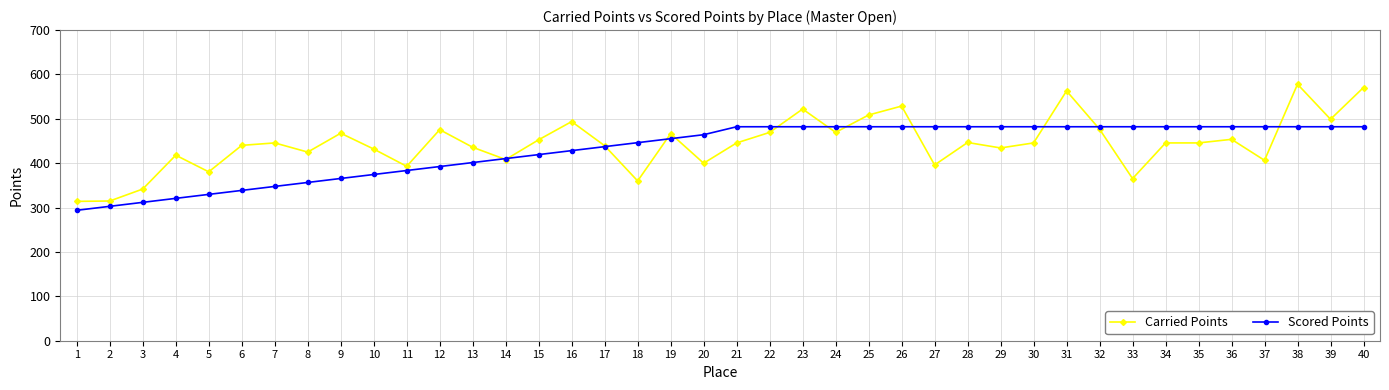

What is the difference between the maximum and second lowest values in the Scored Points series?

179.3